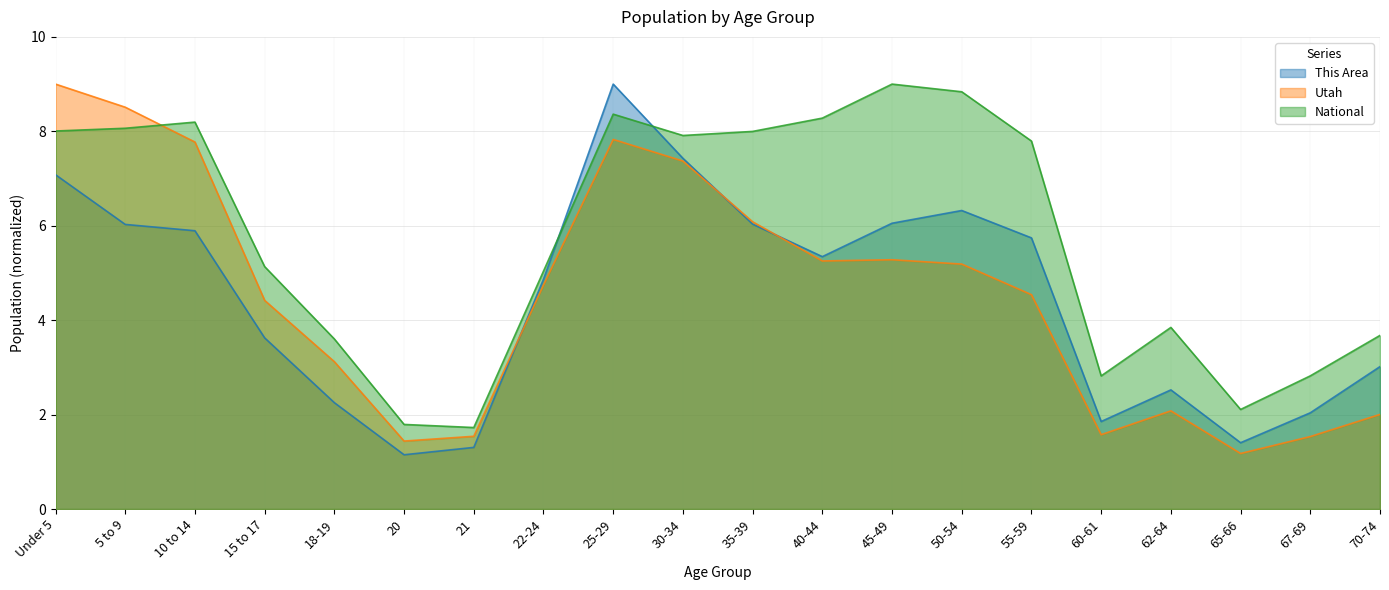

After their last crossing, which series has the higher values: National or Utah?

National